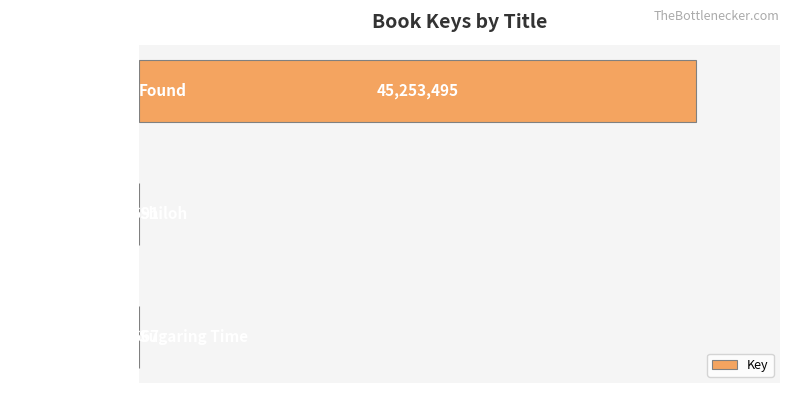

What is the average value?

15088284